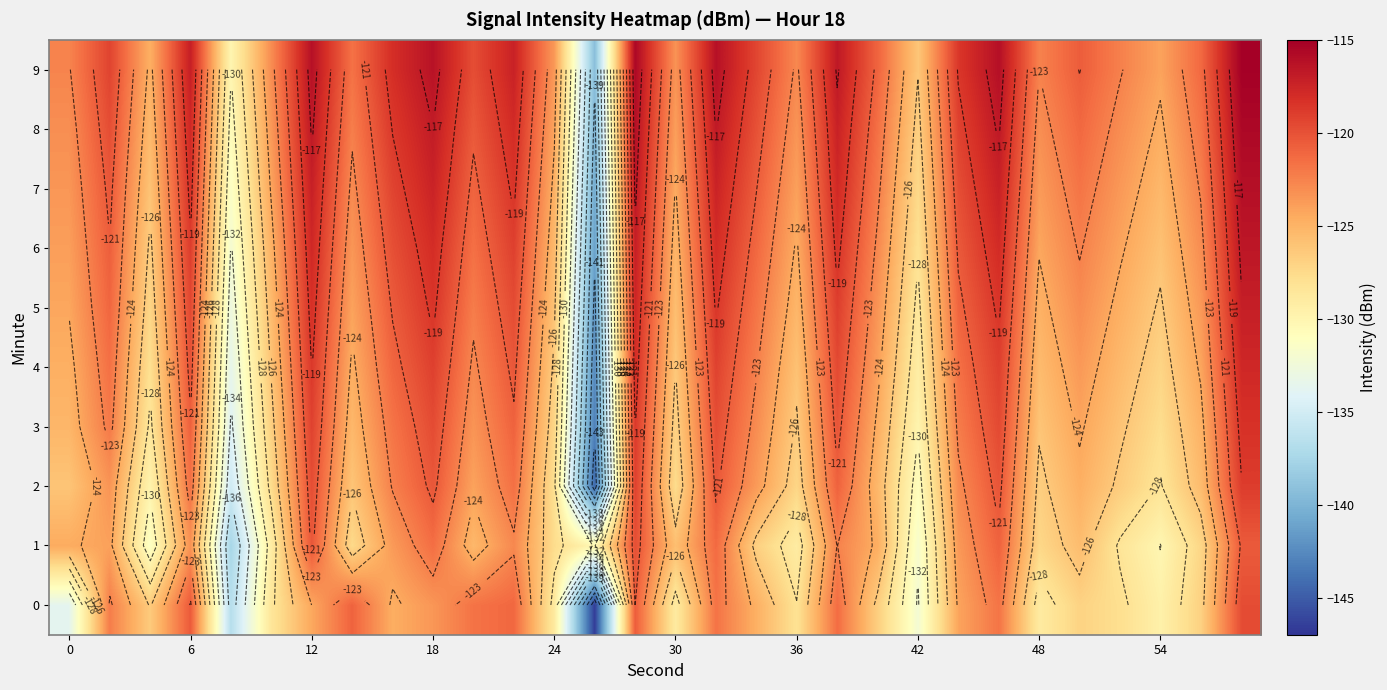

Which series has the largest total across all categories?

9